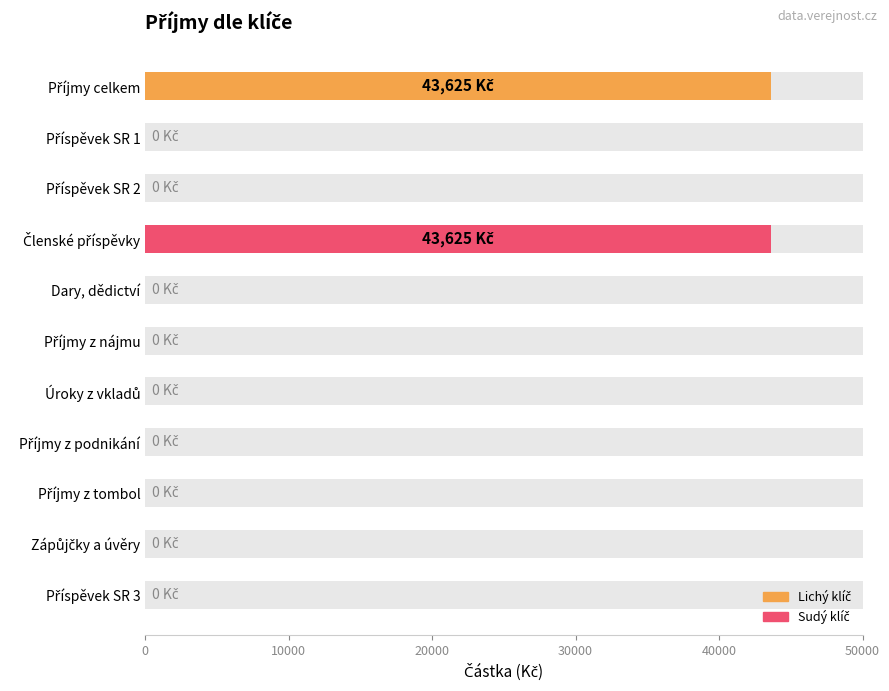

Is it true that the value at 50000 is 0?

True